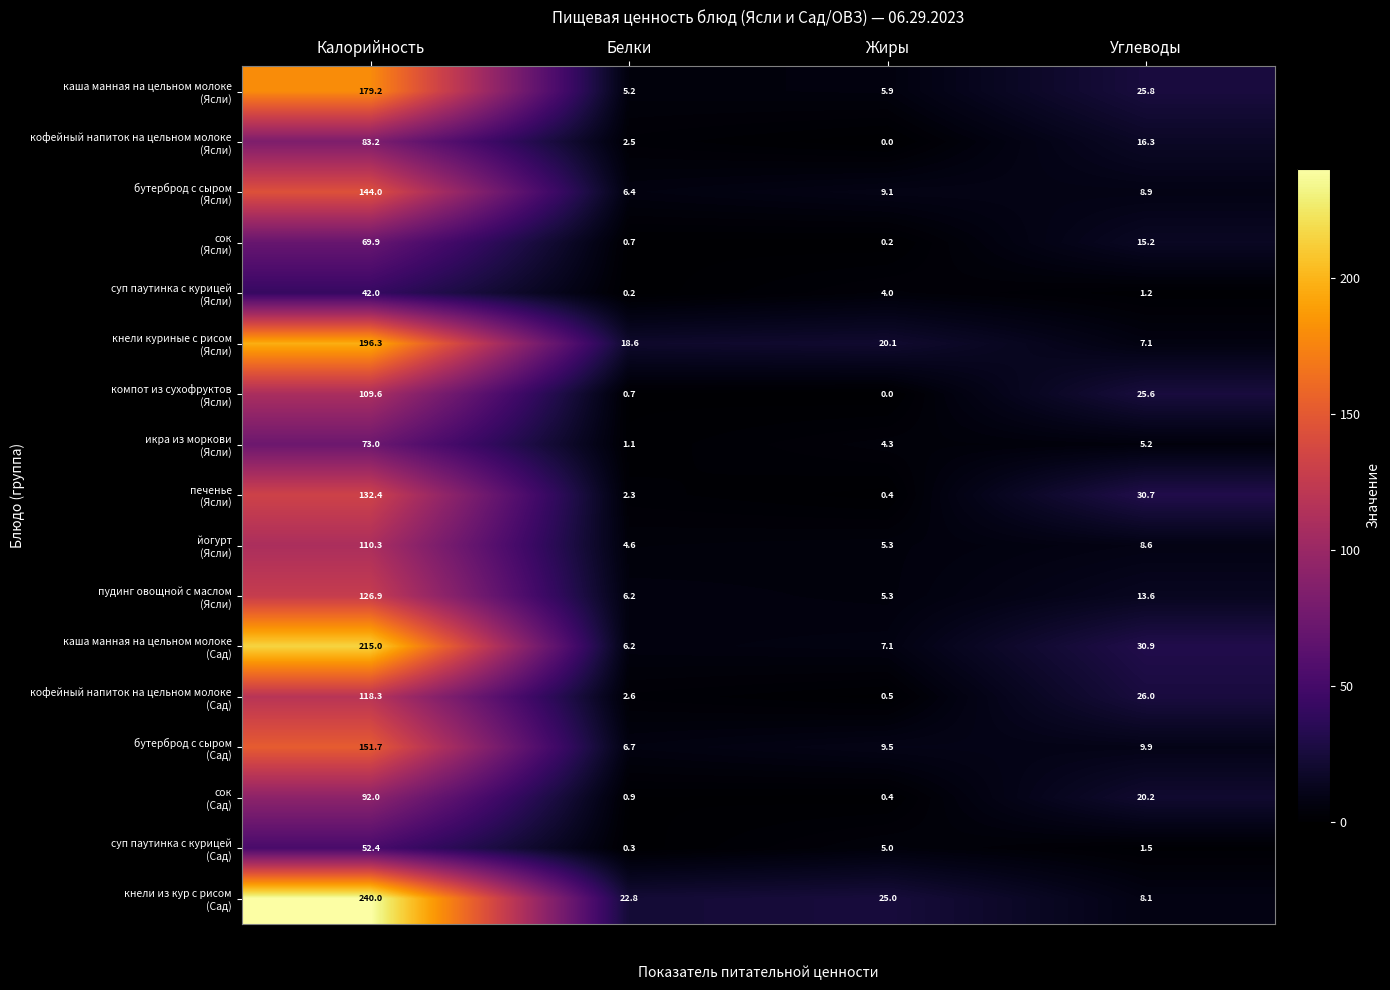

What is the spread (max minus min) of values at Калорийность?

198.0